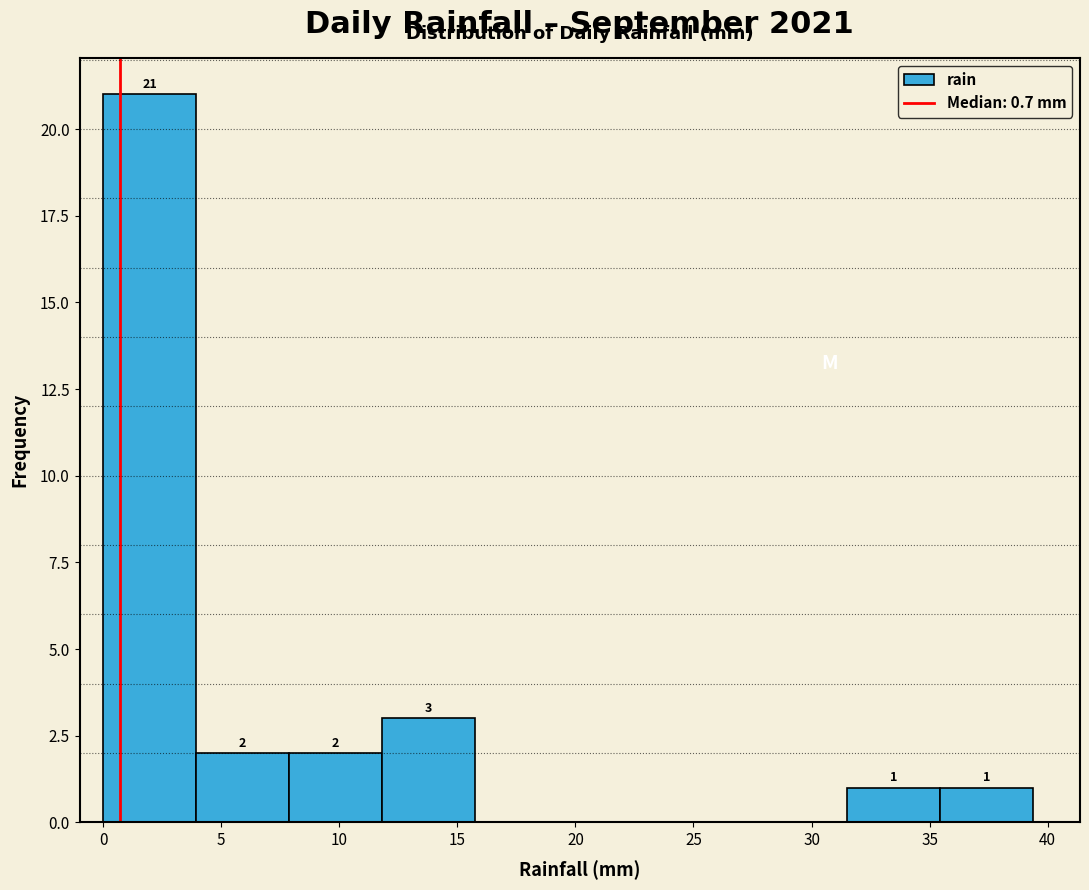

Which range on the x-axis has the tallest bar?

0.0 to 4.0